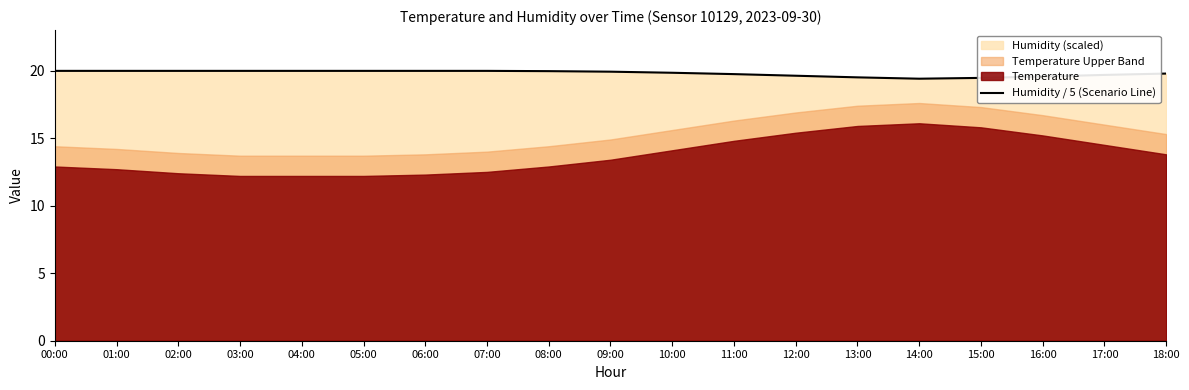

Reading right to left, list all the values displayed in this chart.

19.8	19.7	19.6	19.5	19.4	19.5	19.6	19.7	19.8	19.9	20.0	20.0	20.0	20.0	20.0	20.0	20.0	20.0	20.0